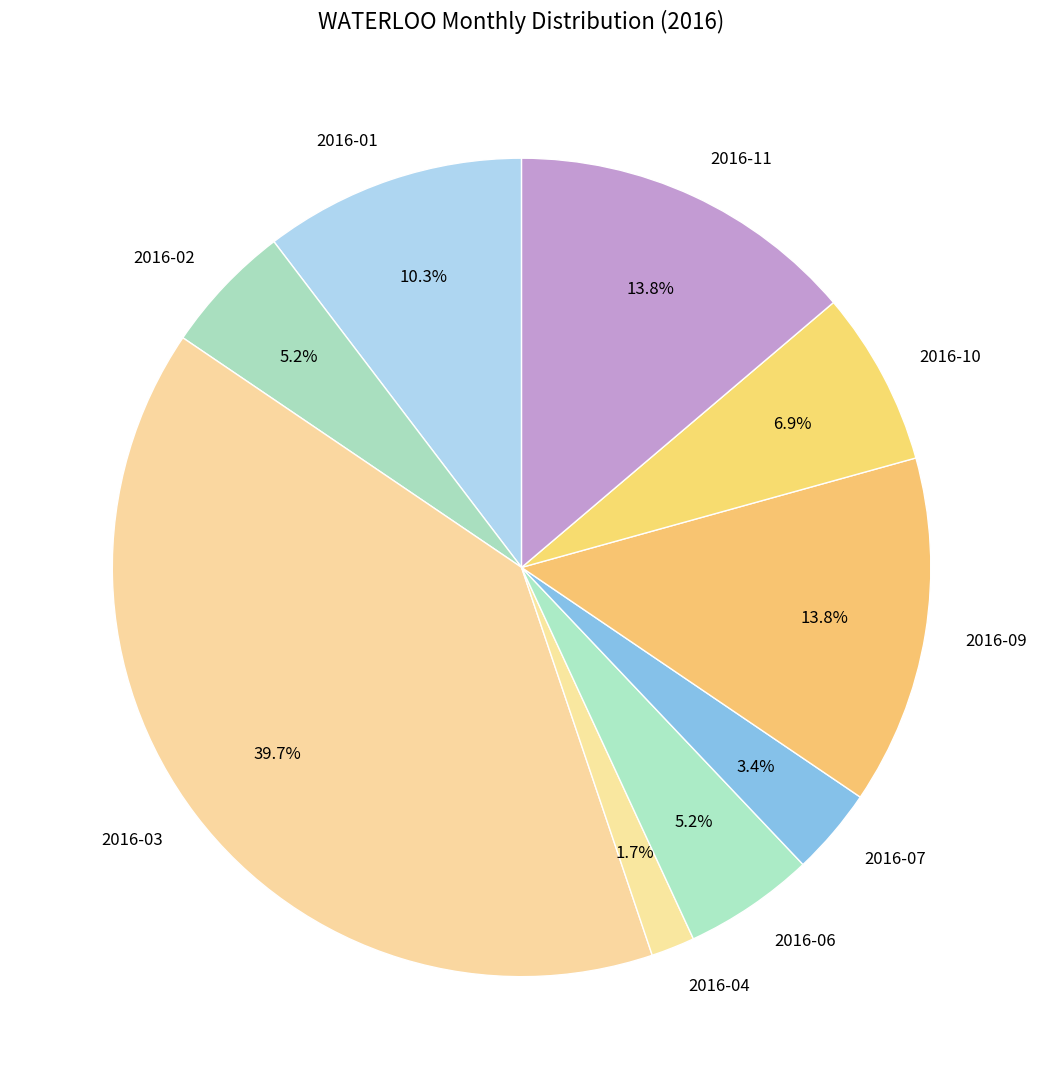

What portion of the pie excludes 2016-04?

98.3%